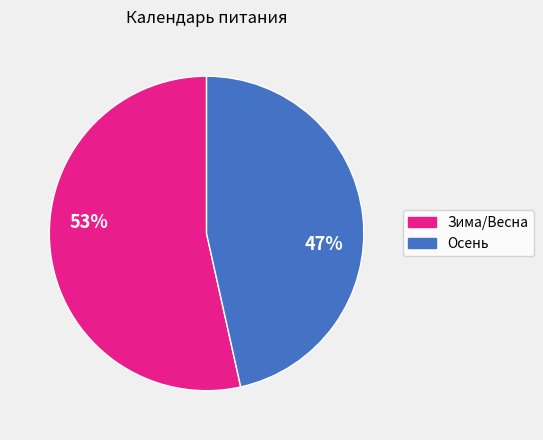

How many segments does this pie chart have?

2